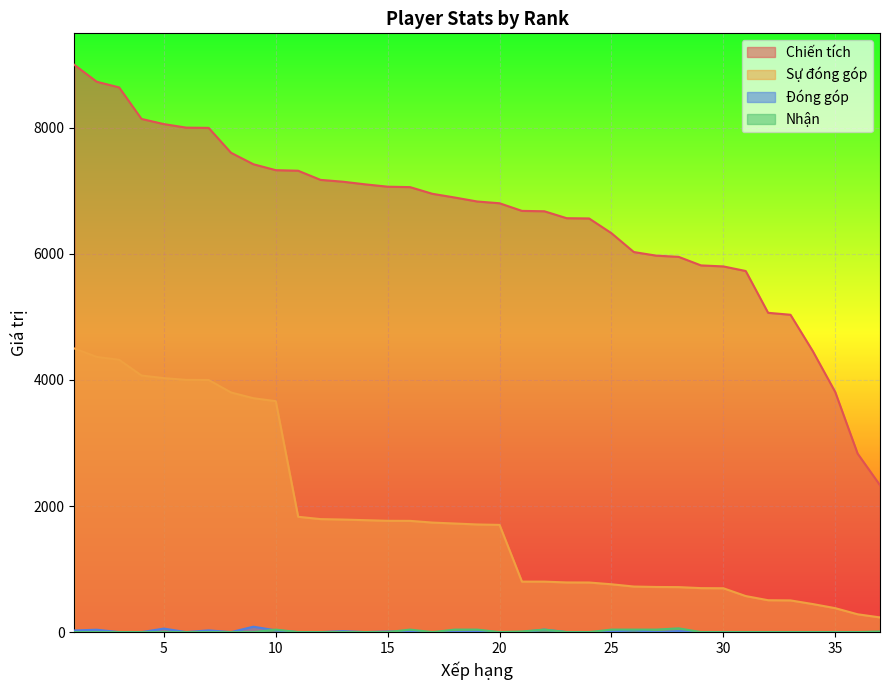

What is the lowest value of the Sự đóng góp series?

233